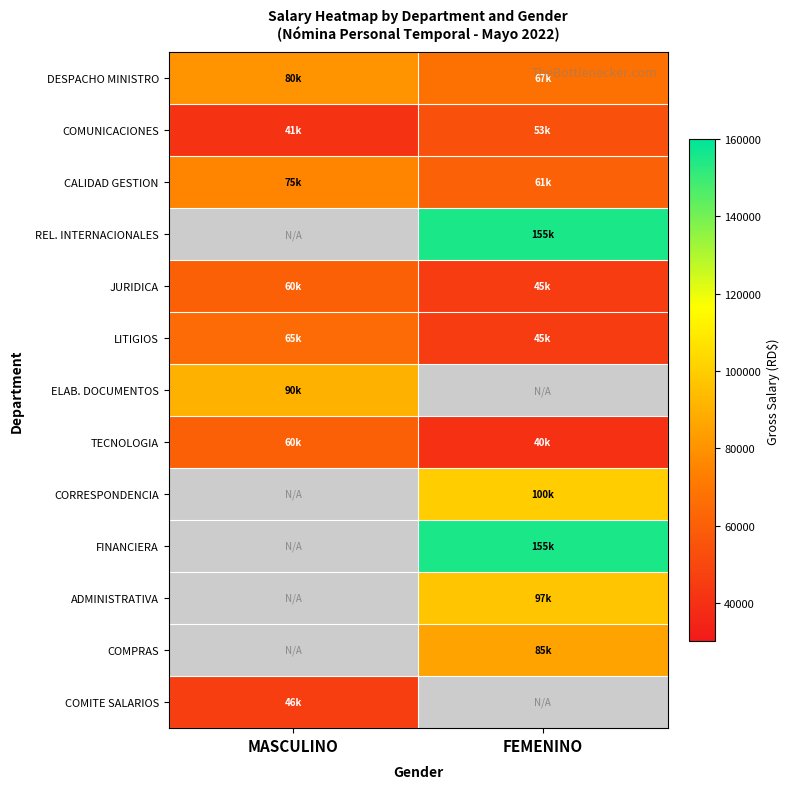

Which category has the lowest value across all series?

FEMENINO